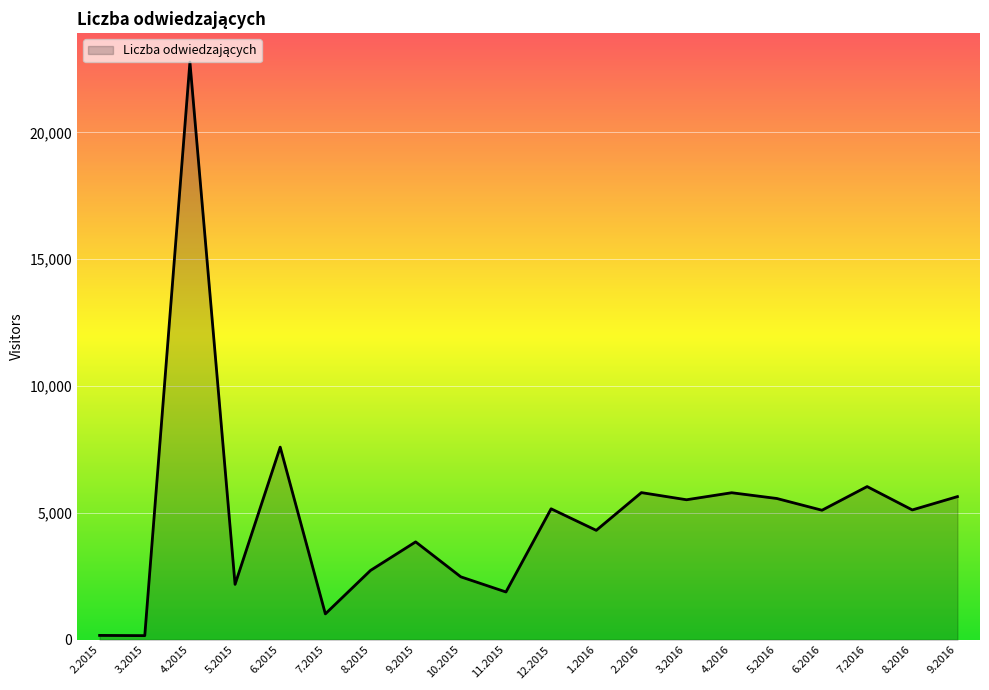

What is the difference between the maximum and minimum values?

22618